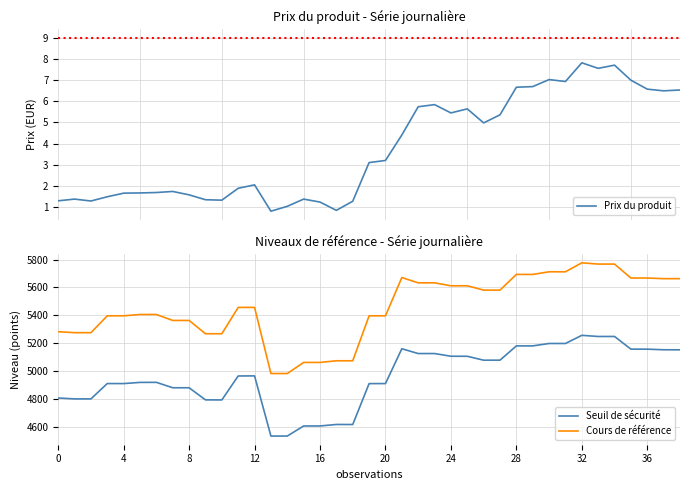

The value of Cours de référence at 12 is 5456.9. True or false?

True